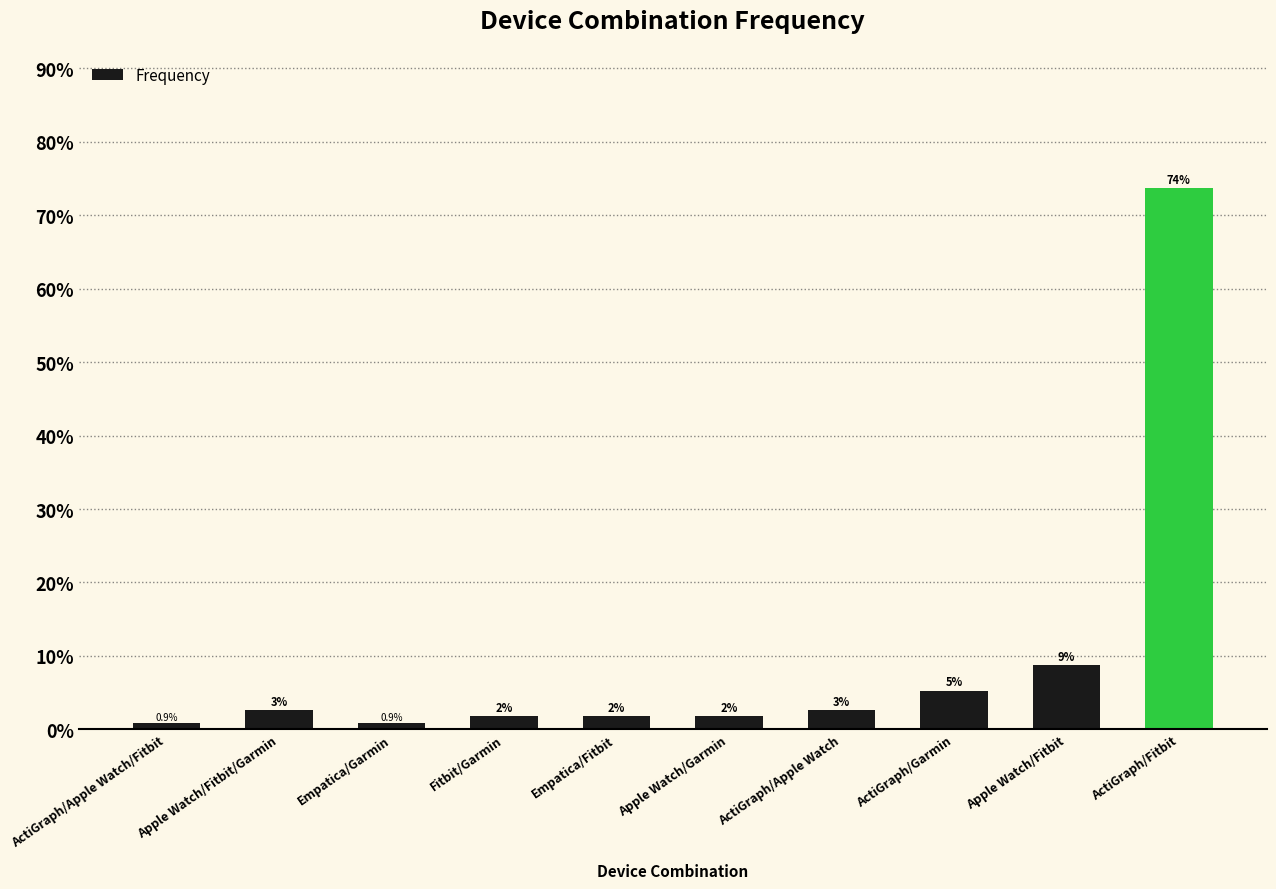

What is the label of the 2nd bar from the left?

Apple Watch/Fitbit/Garmin